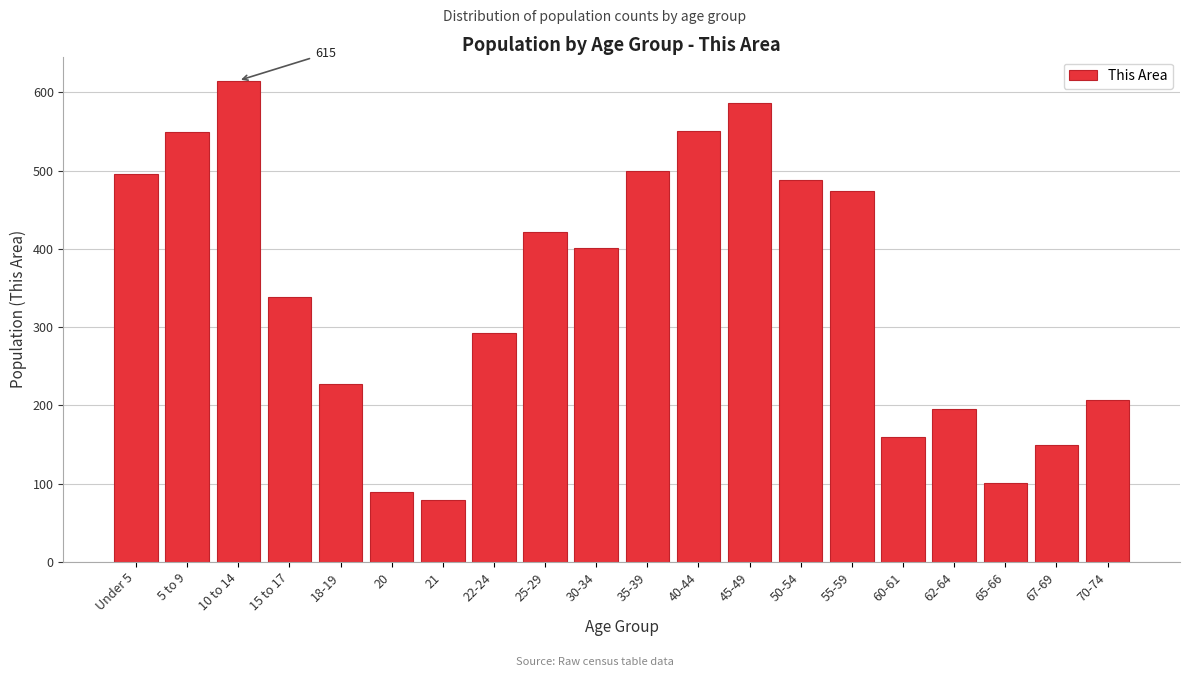

Read the value at 45-49, to the nearest 50.

600